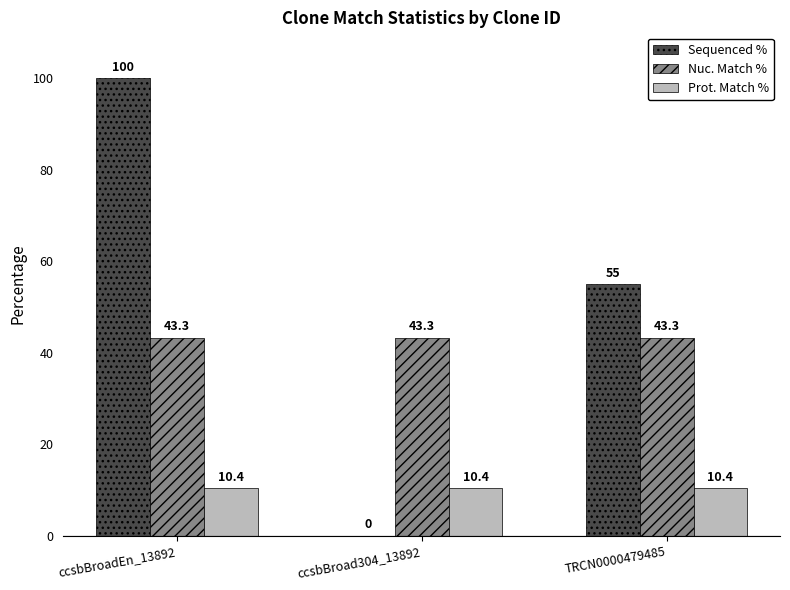

Reading left to right, transcribe all the data shown in this chart.

Sequenced %: ccsbBroadEn_13892=100.0	ccsbBroad304_13892=0.0	TRCN0000479485=55.0
Nuc. Match %: ccsbBroadEn_13892=43.3	ccsbBroad304_13892=43.3	TRCN0000479485=43.3
Prot. Match %: ccsbBroadEn_13892=10.4	ccsbBroad304_13892=10.4	TRCN0000479485=10.4